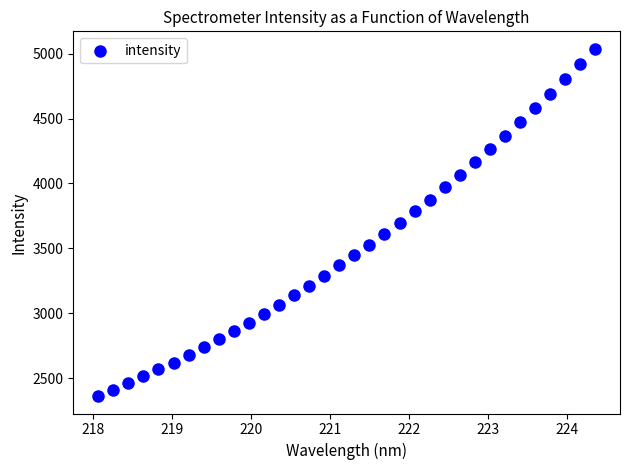

What is the range of Y values (max minus min)?

2675.8